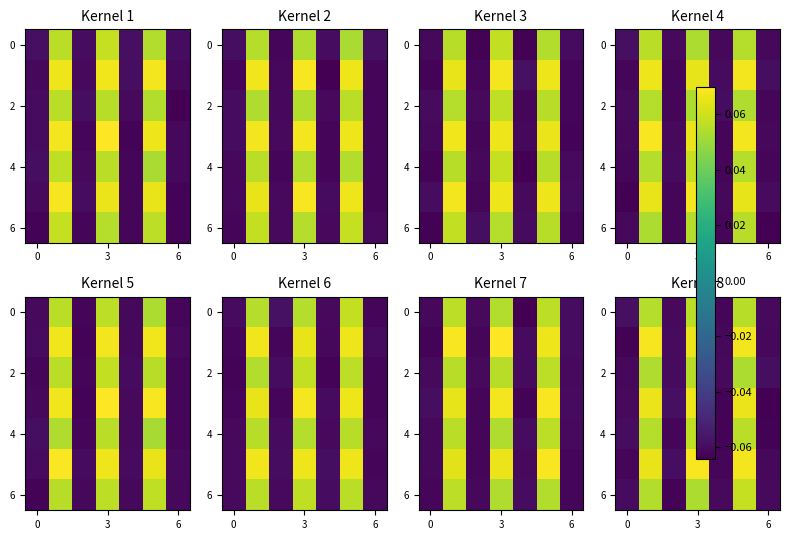

At how many categories does at least one series exceed 0?

3